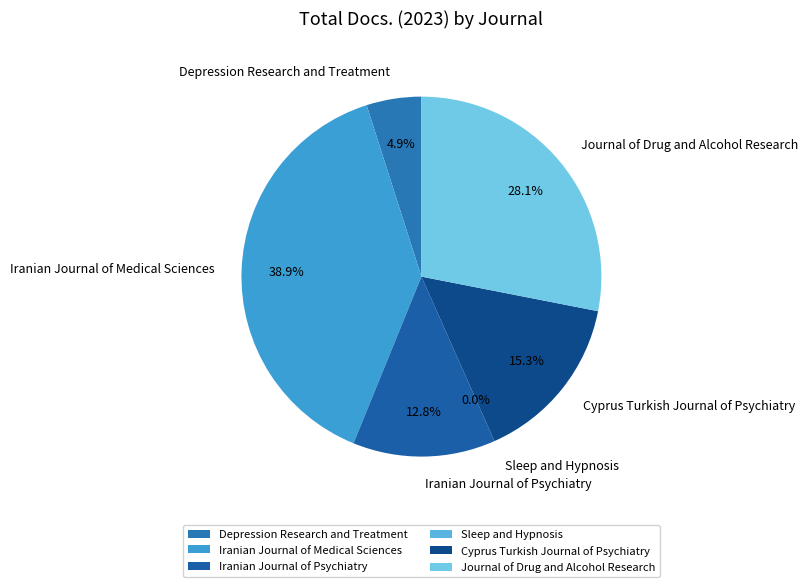

True or false: Cyprus Turkish Journal of Psychiatry accounts for 27% of the total.

False